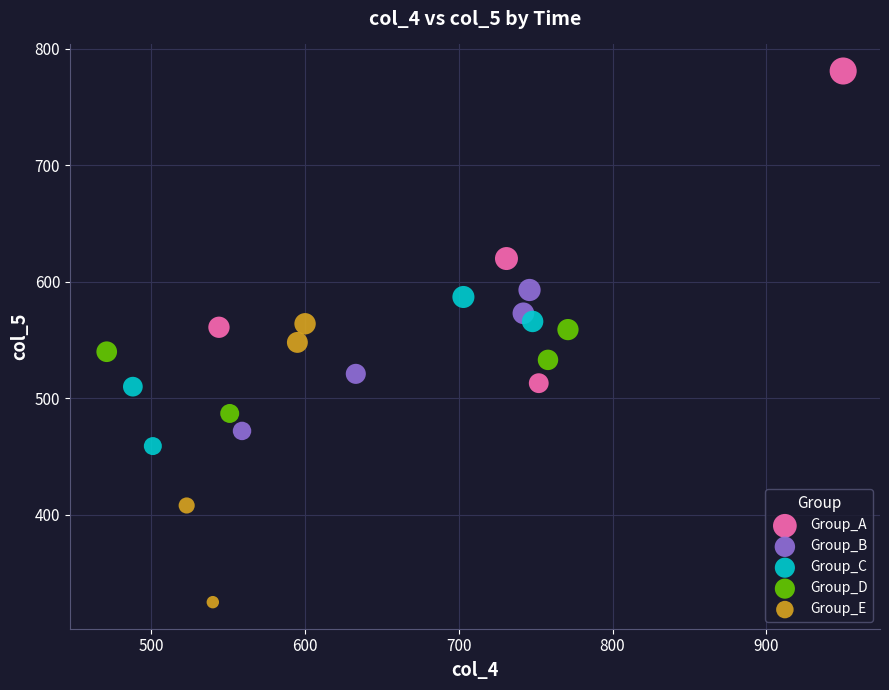

Which series reaches the minimum Y coordinate?

Group_E